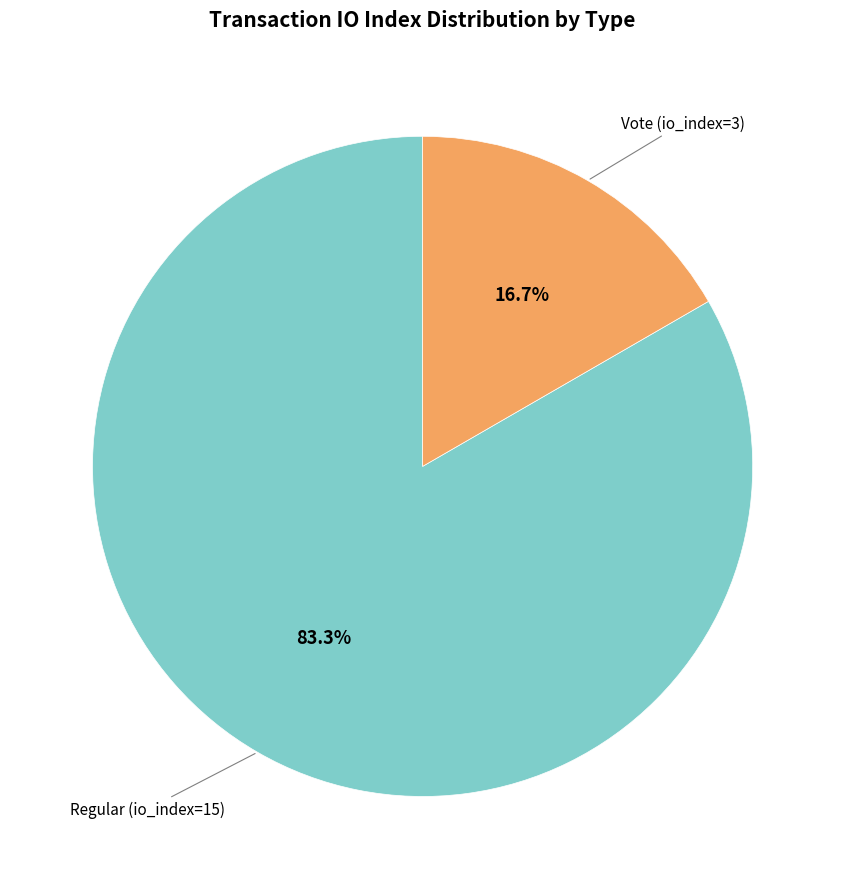

Is there any slice that represents more than half of the pie?

Yes